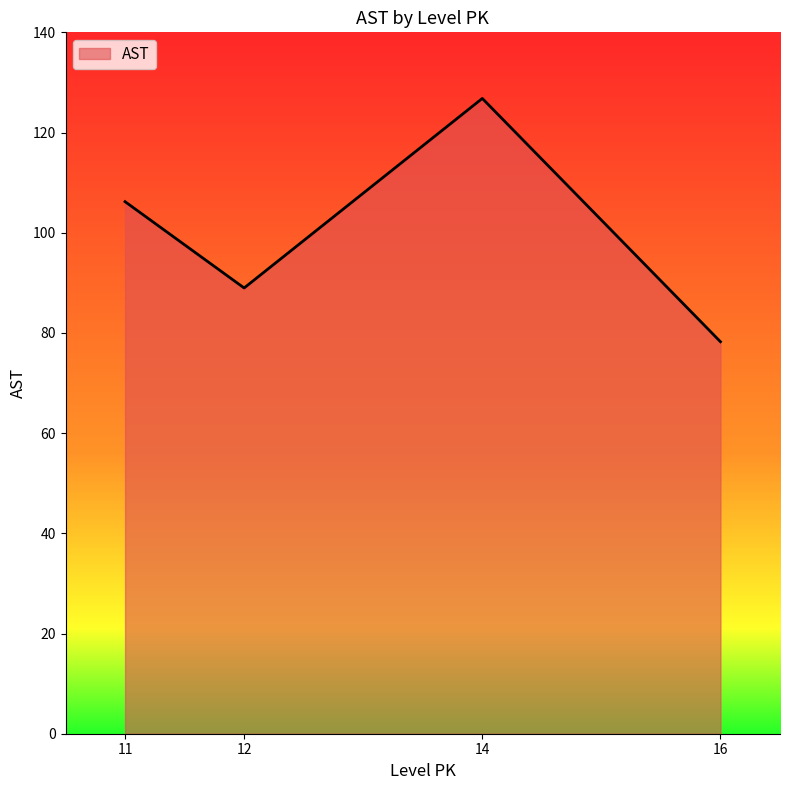

List the labels in order of value, largest first.

14, 11, 12, 16